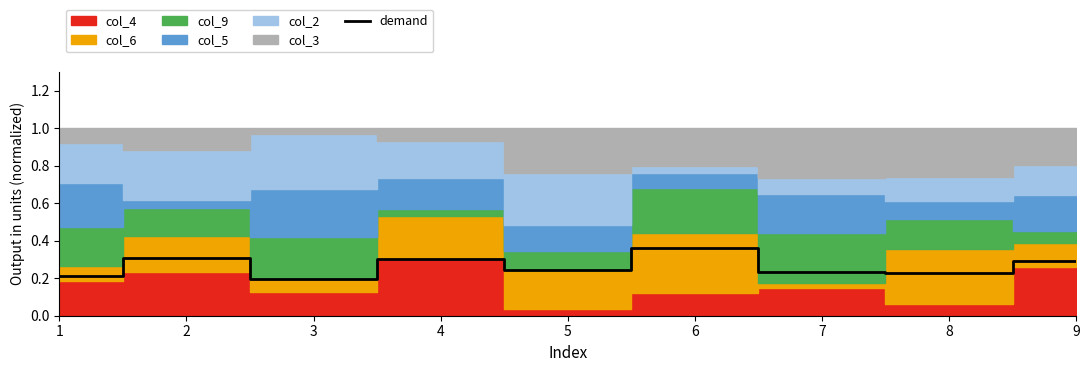

True or false: the data has more than 2 interior local peaks.

True